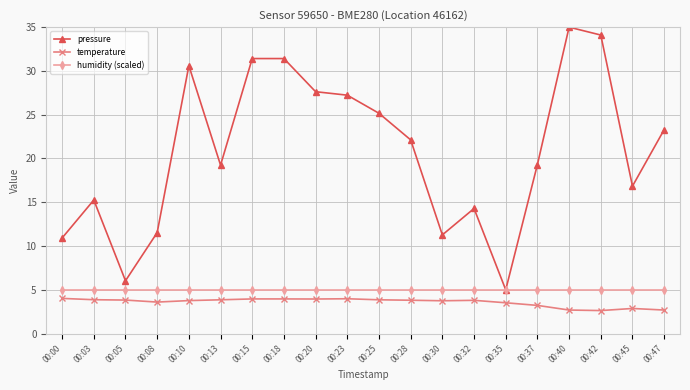

Where is the first local minimum for pressure?

00:05